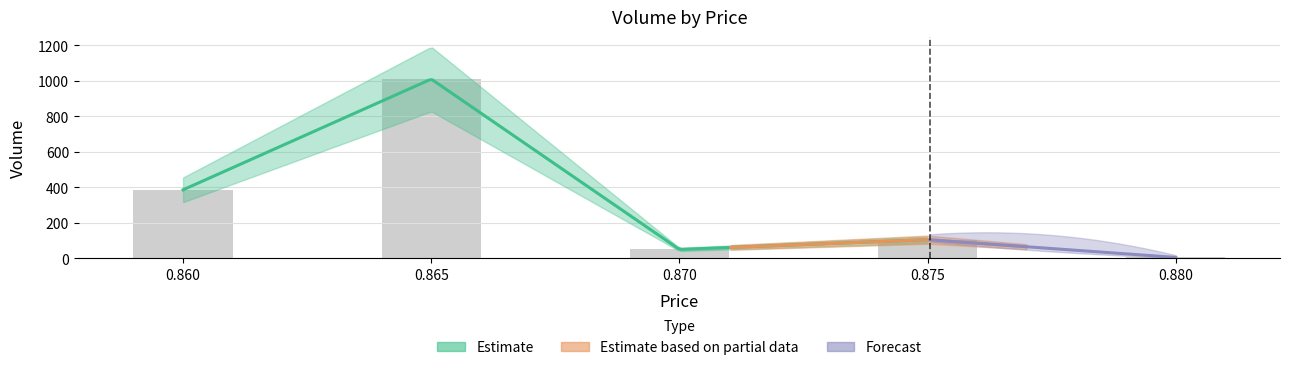

What is the average value?

173